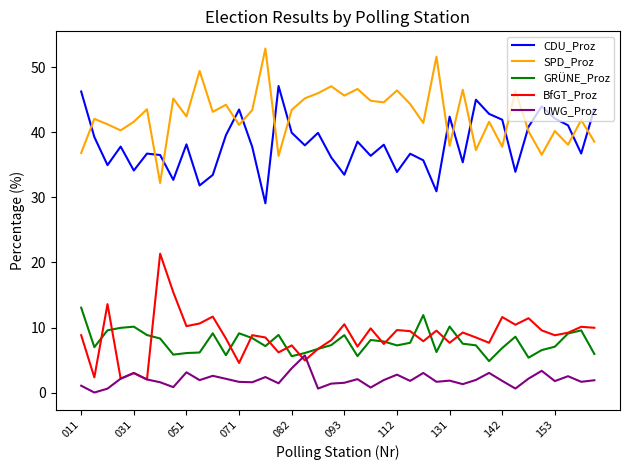

What is the difference between the second highest and minimum values in the CDU_Proz series?

17.2